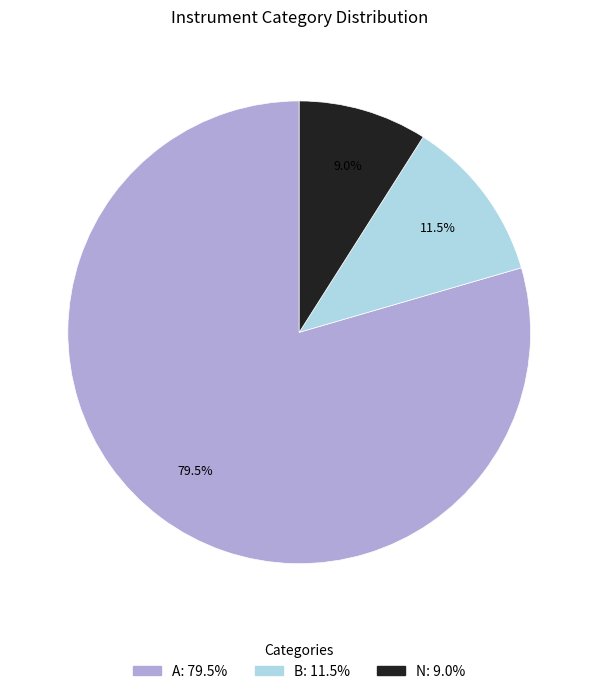

Is the sum of B and N greater than half?

No